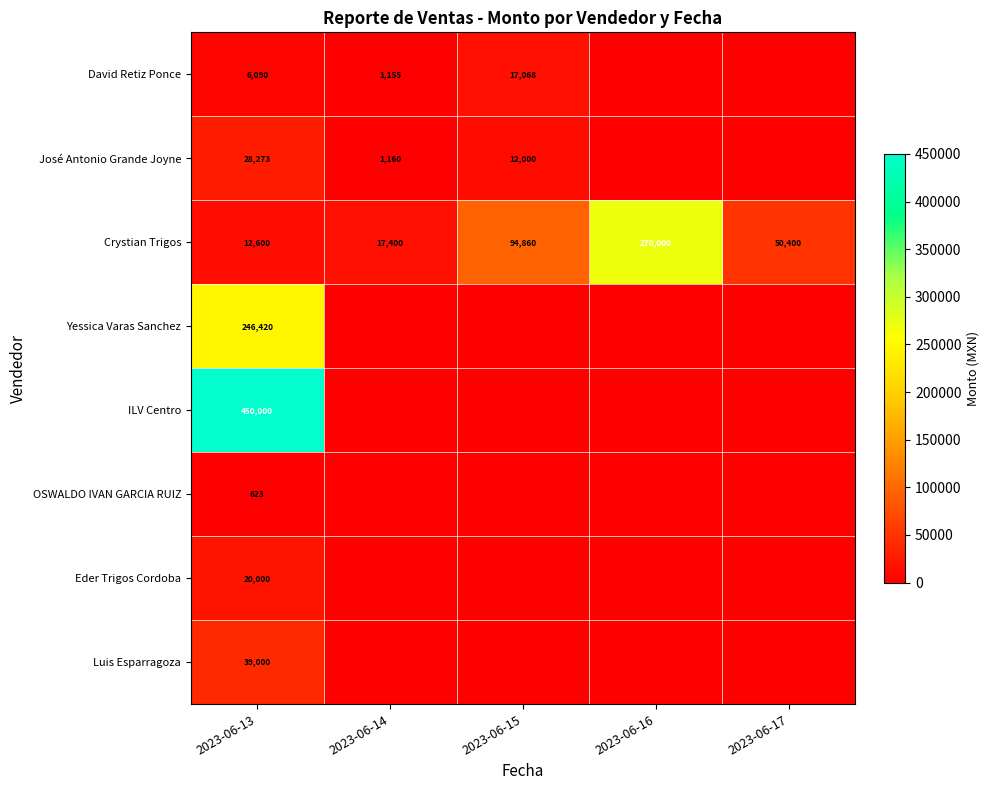

List the labels in order of Crystian Trigos value, largest first.

2023-06-16, 2023-06-15, 2023-06-17, 2023-06-14, 2023-06-13